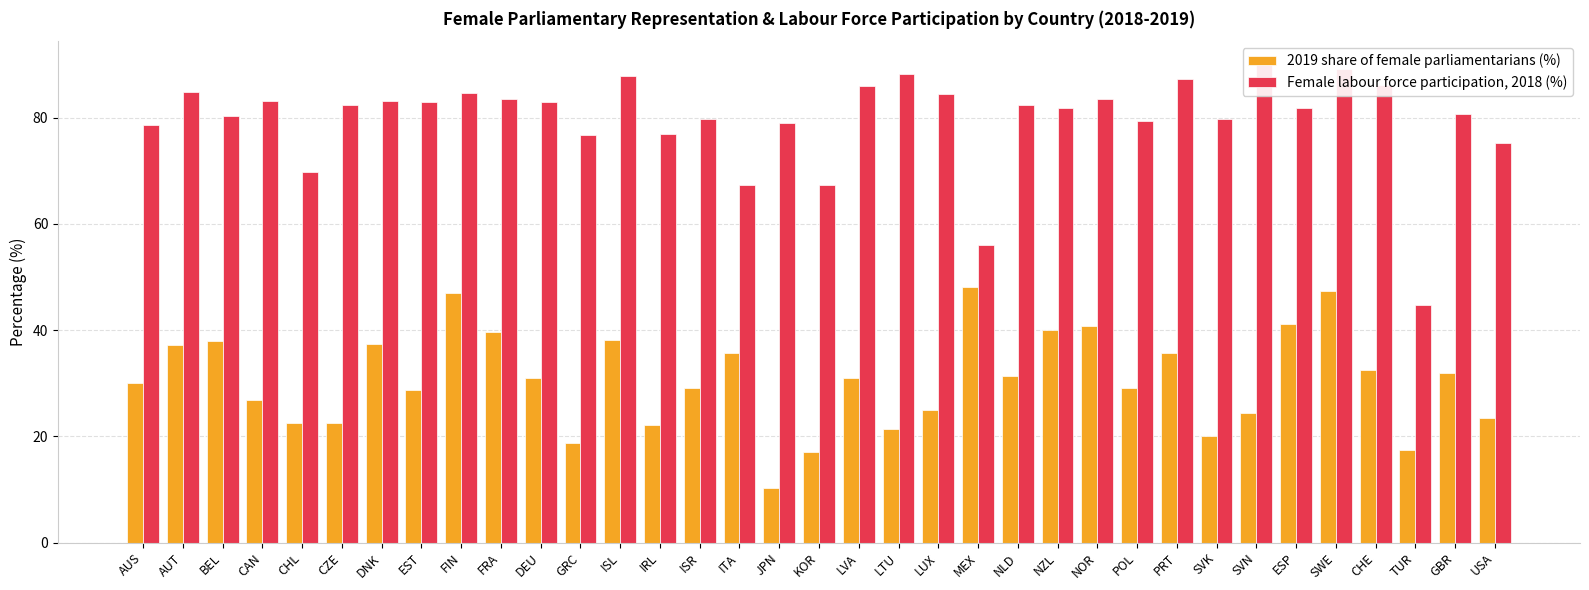

Rank the series at SVK from lowest to highest value.

2019 share of female parliamentarians (%), Female labour force participation, 2018 (%)